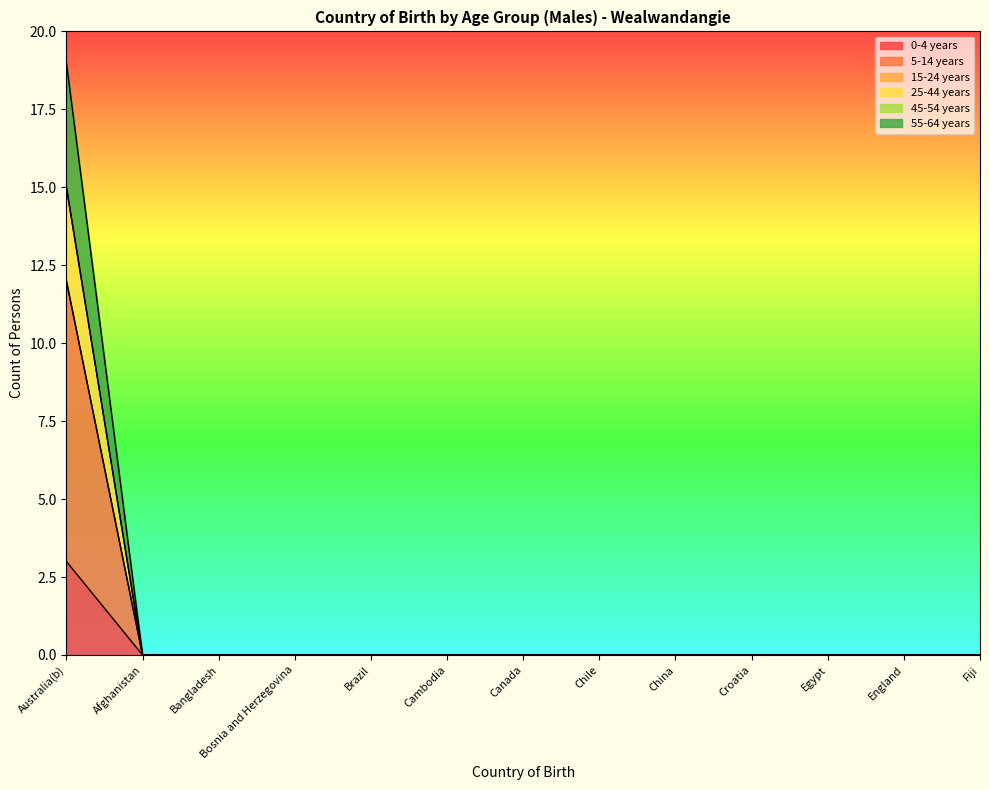

Which label corresponds to the smallest value in the chart?

Afghanistan